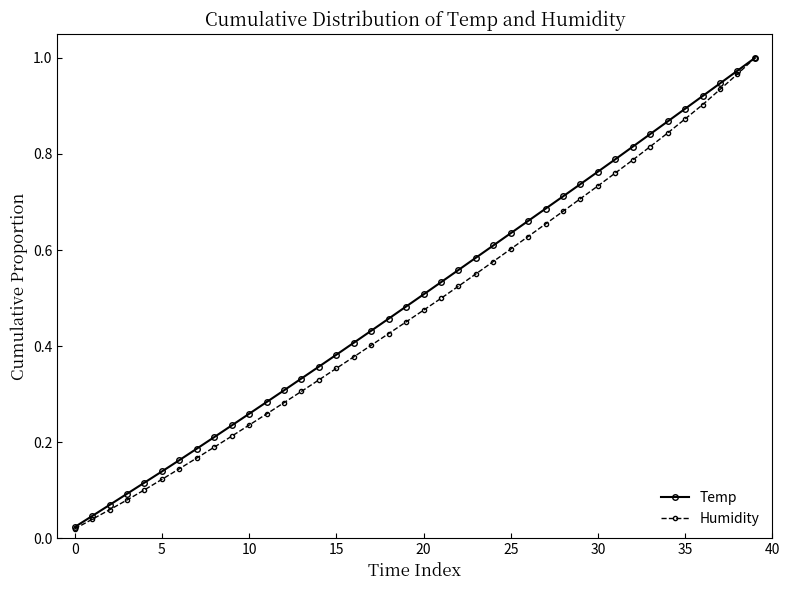

At how many categories does at least one series exceed 0?

40